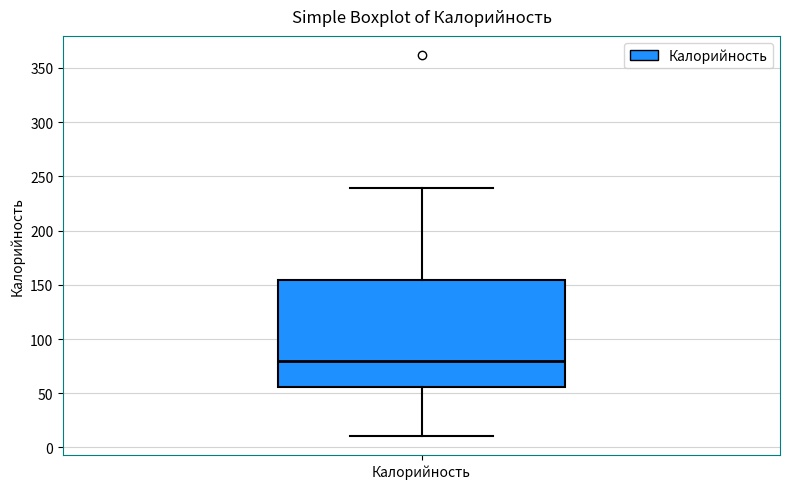

Transcribe this box plot: give where the median line is, the range the box spans, and where the two whiskers end, as read against the y-axis. The values are not printed on the chart, so give them approximately, as read against the axis.

median 80, box 55 to 155, whiskers 10 to 240